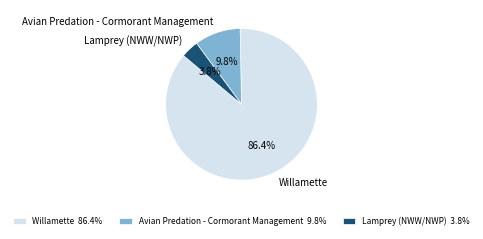

What is the largest slice in the pie chart?

Willamette